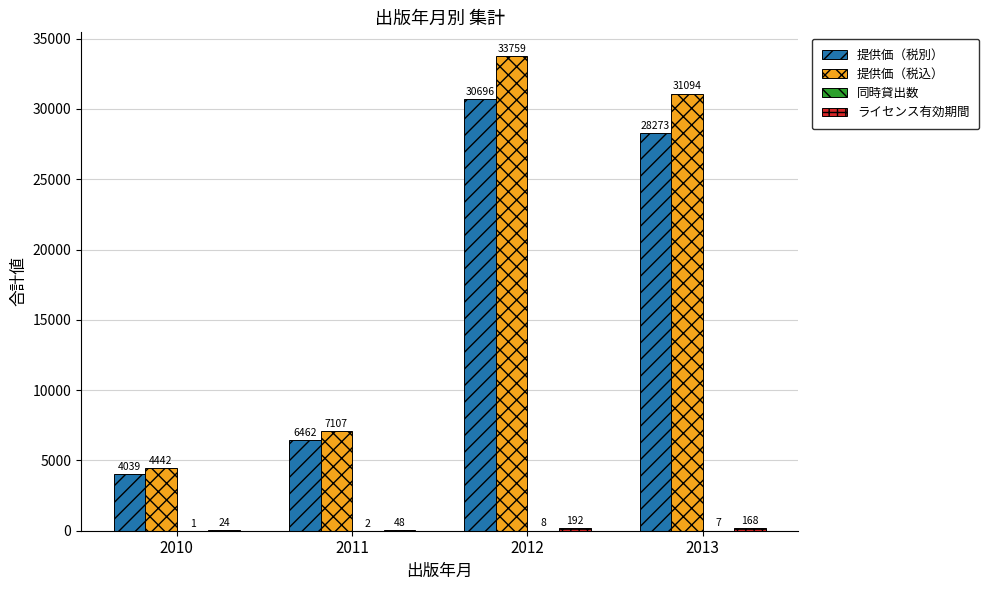

At which category is the sum across all series the highest?

2012